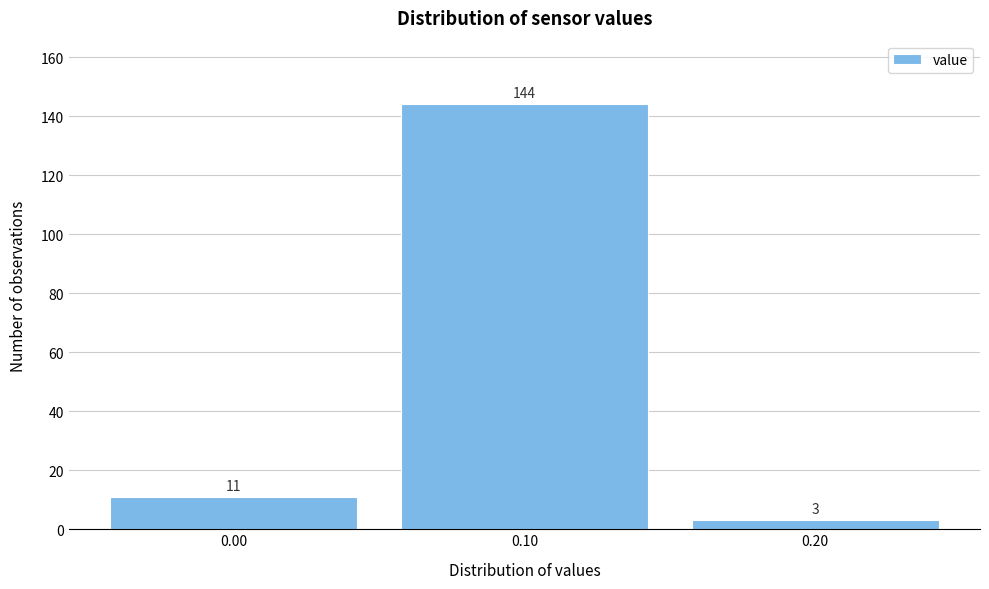

Over which range of the x-axis is the bar tallest?

0.05 to 0.15